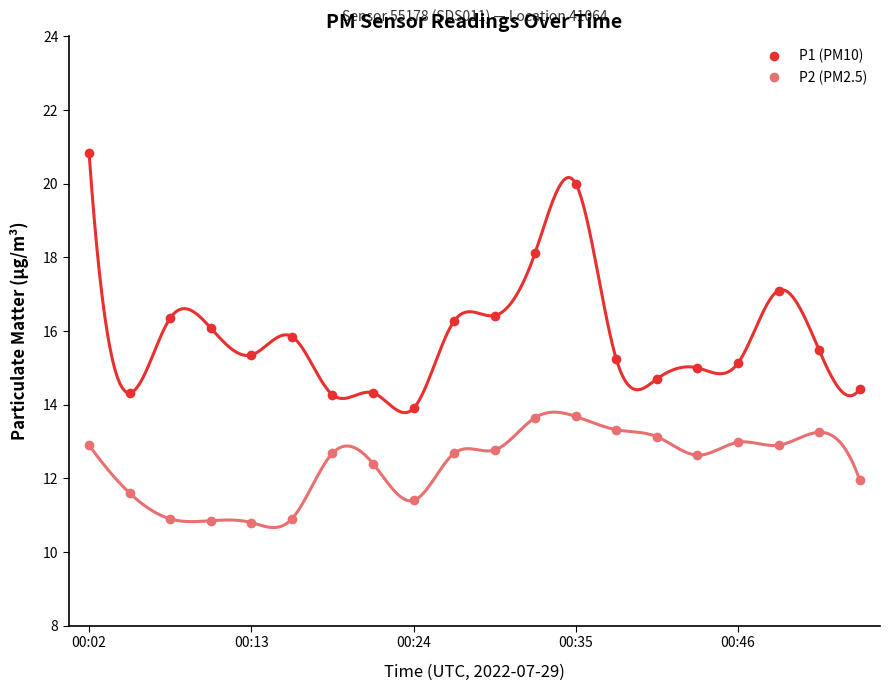

Which series has the largest total across all categories?

P1 (PM10)